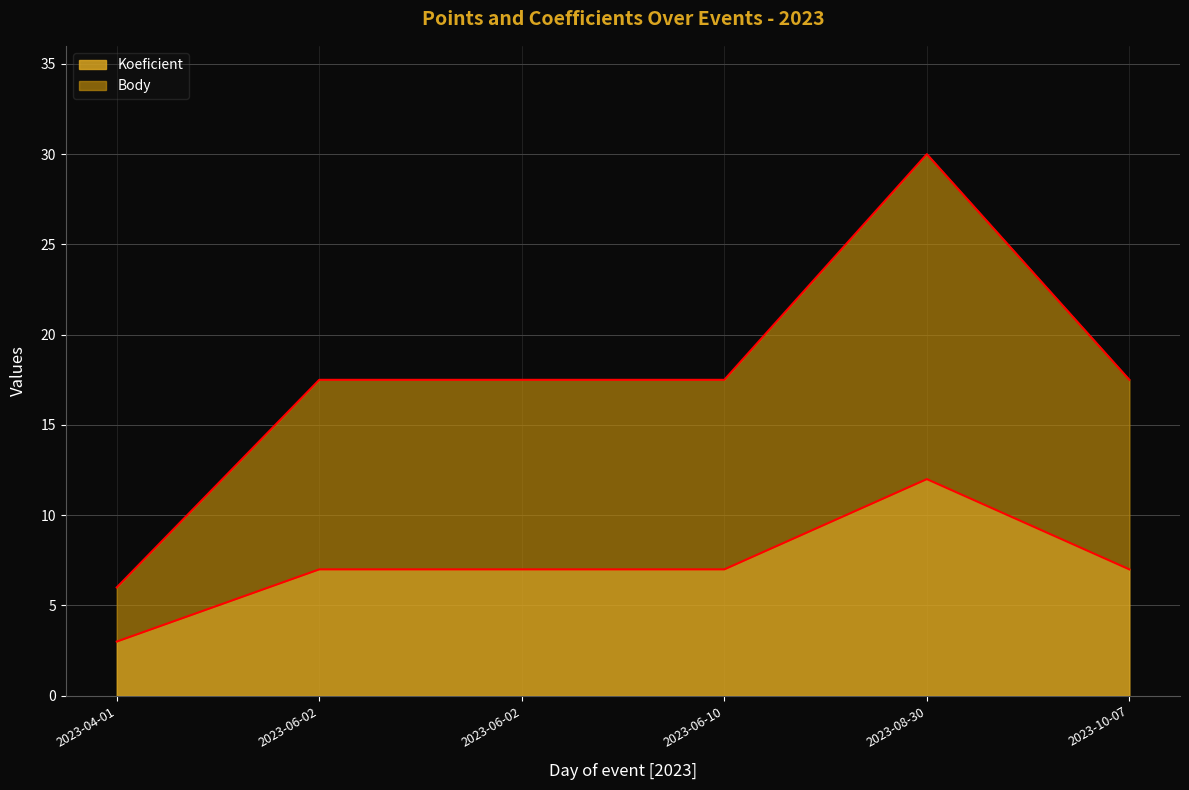

Is it true that Body equals 8.2 at 2023-06-02?

False